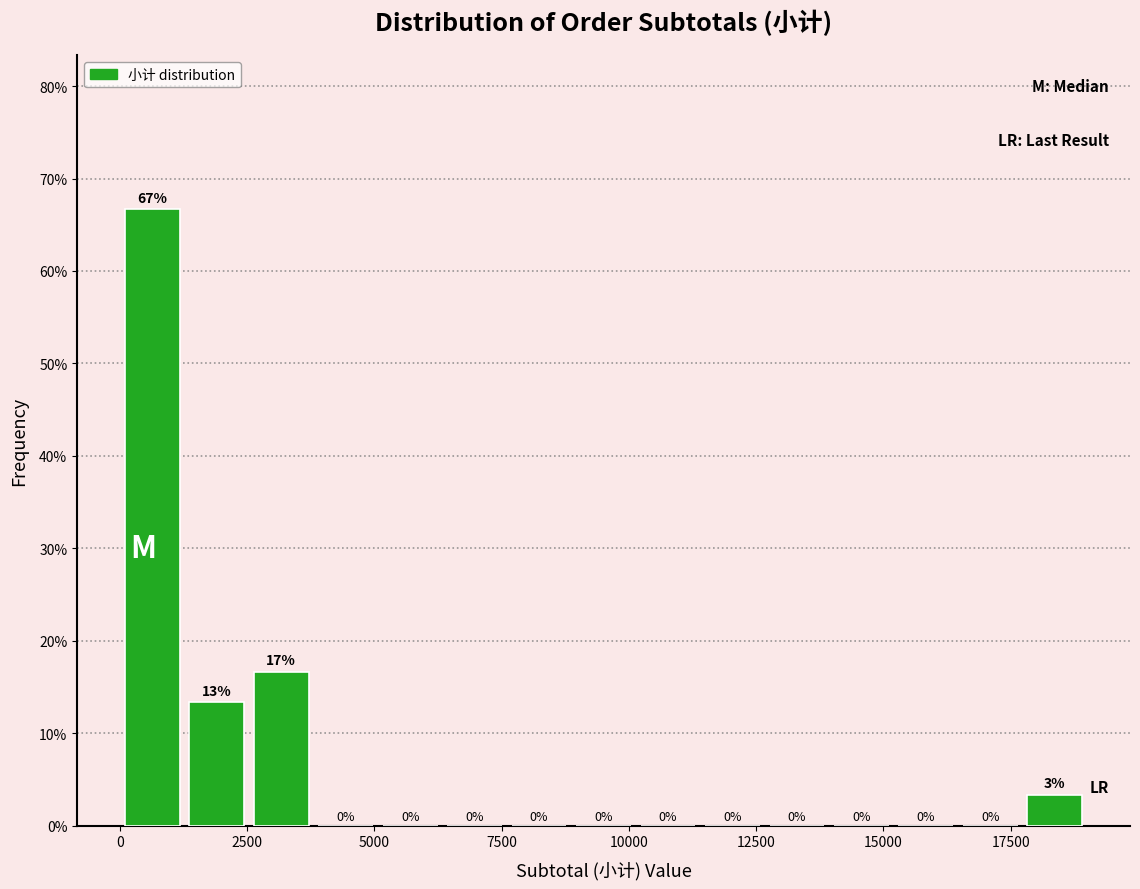

Around what value on the x-axis is the tallest bar? Give the approximate position of its centre, as read against the axis.

500